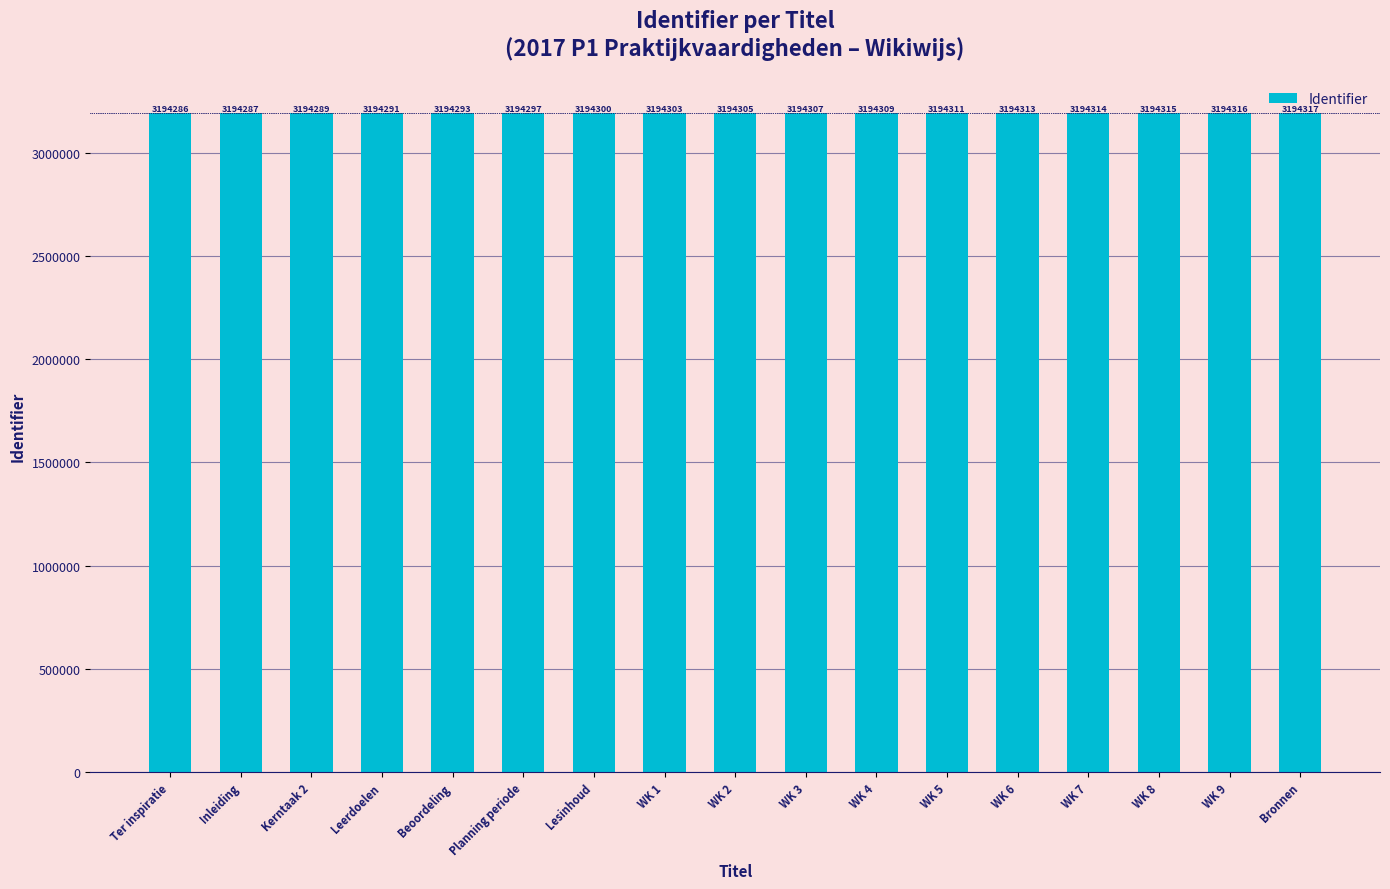

How many bars are there in total?

17